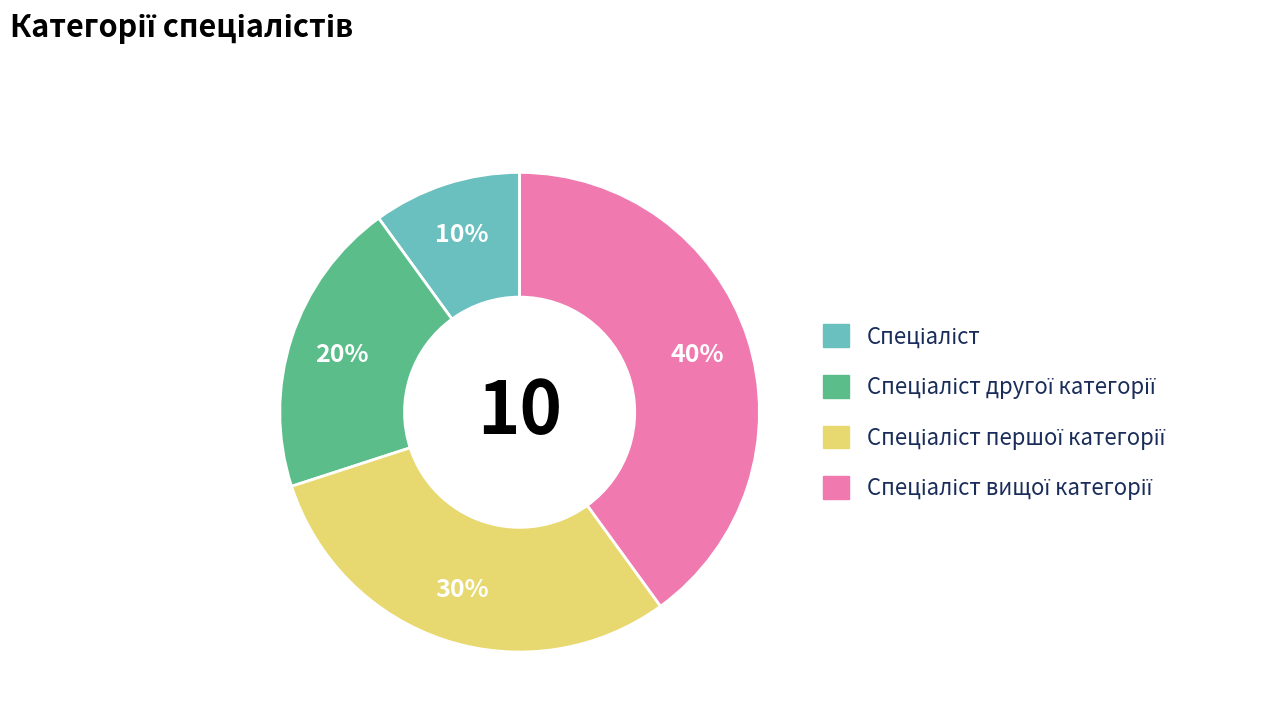

How many slices are in this pie chart?

4